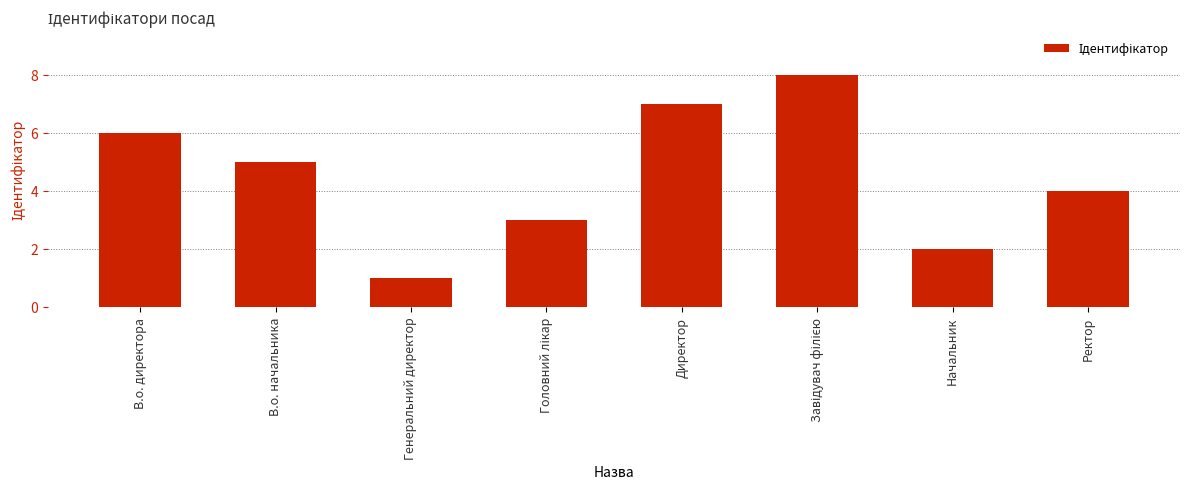

Read the value at В.о. директора.

6